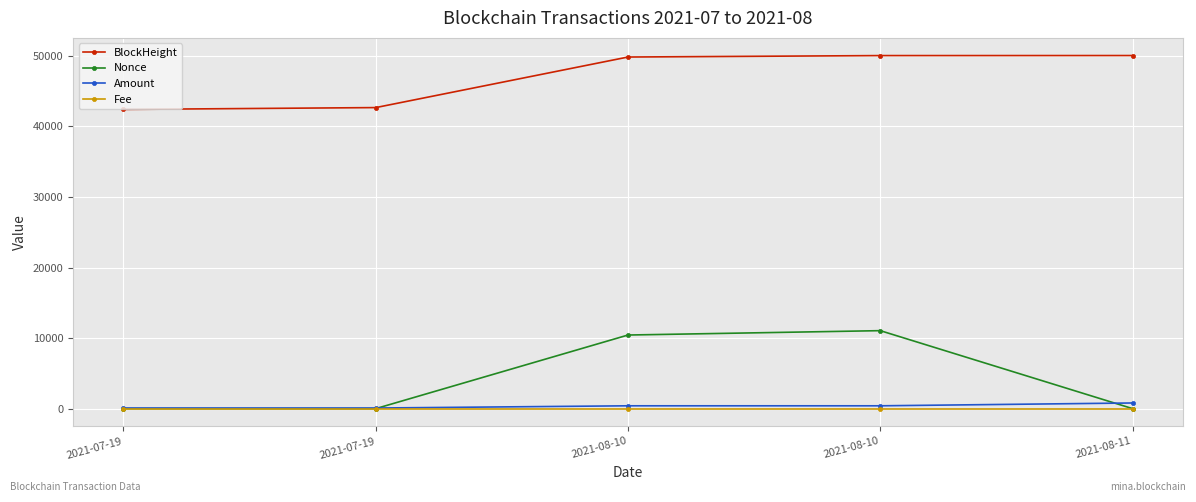

True or false: Fee and Amount cross at least once.

False